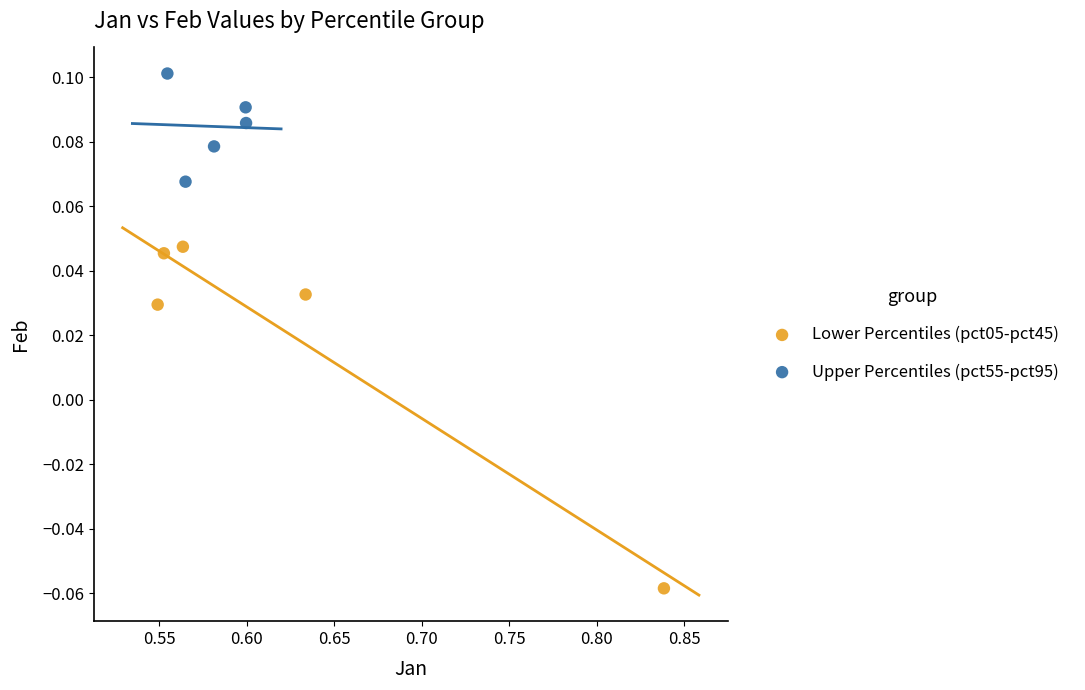

Which series has the widest spread of Y values?

Lower Percentiles (pct05-pct45)